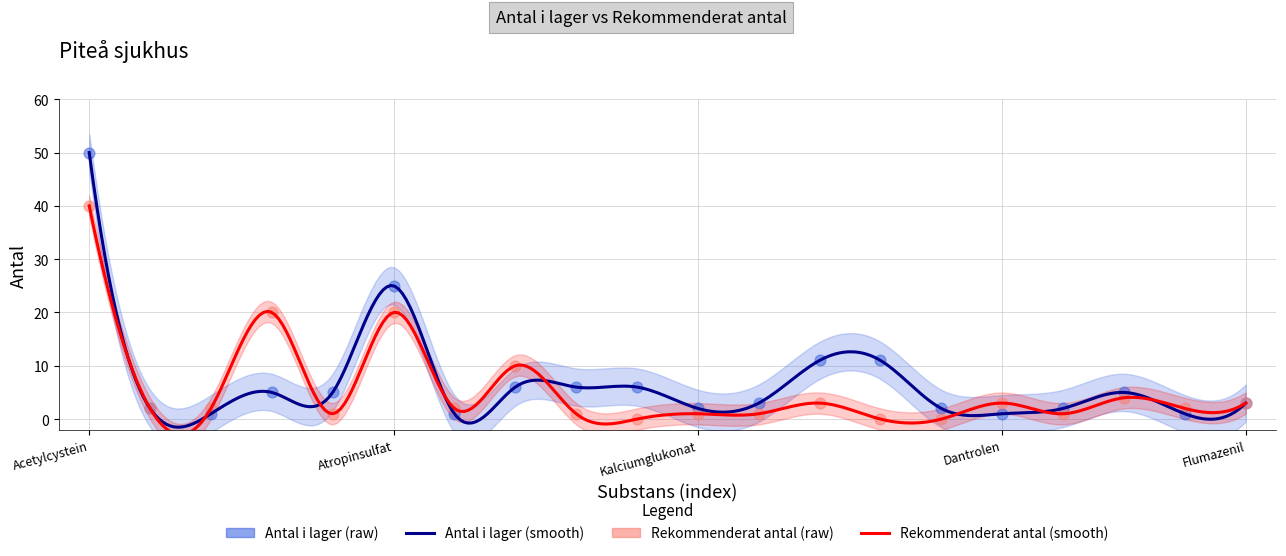

What are all the series names shown in the legend?

Antal i lager, Rekommenderat antal